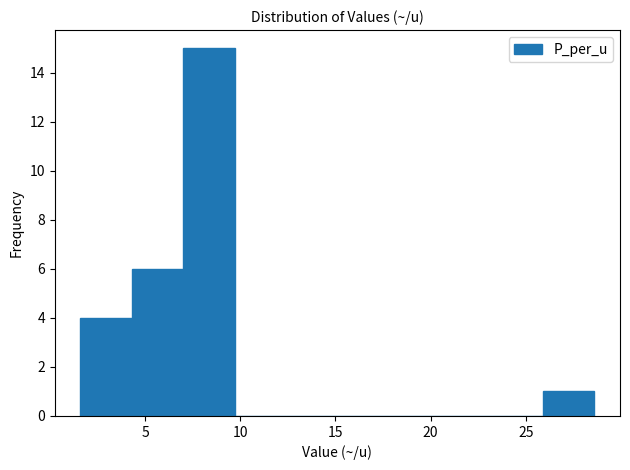

Which range on the x-axis has the tallest bar?

7.0 to 9.7